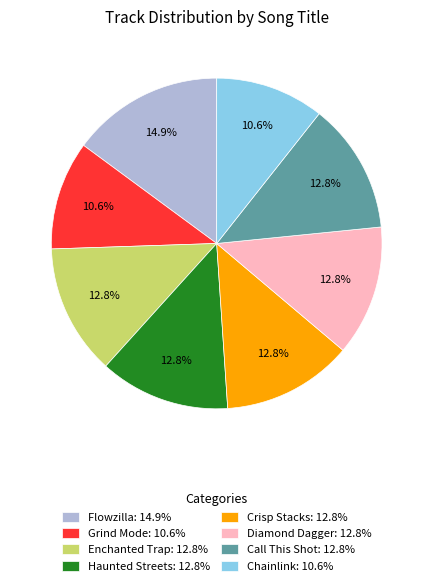

To the nearest percent, what is the difference between the largest and smallest slice percentages?

4%